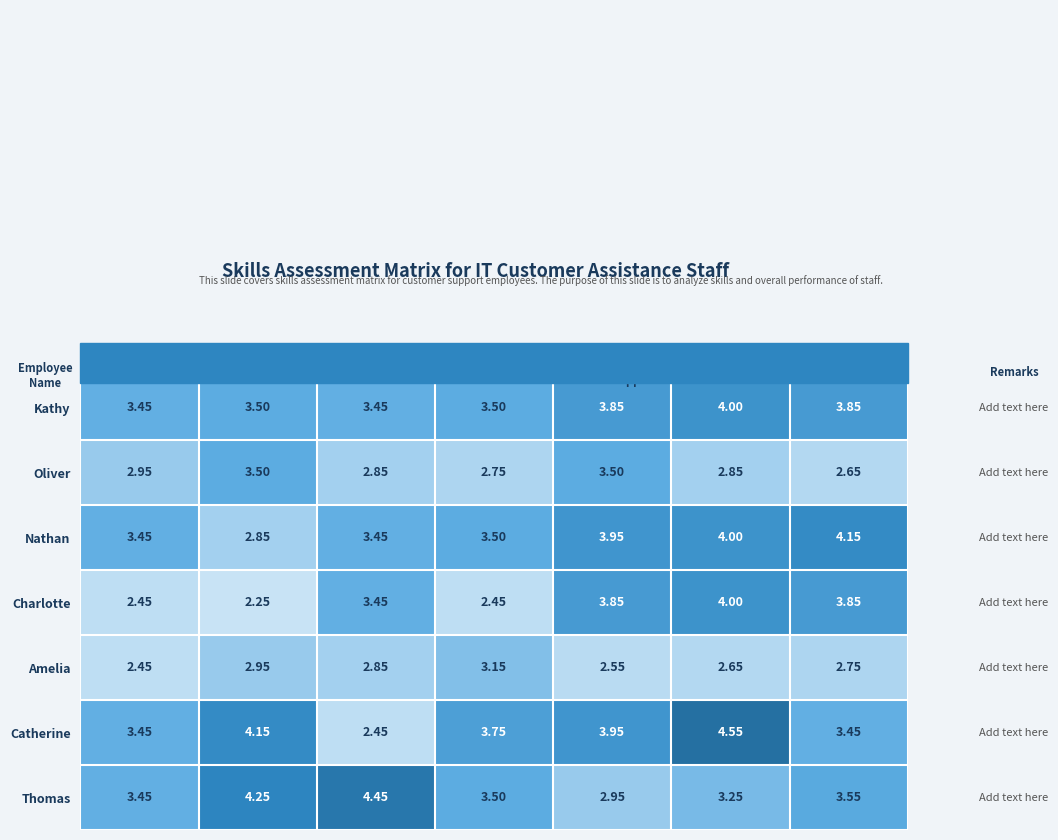

Which series has the largest total across all categories?

Catherine